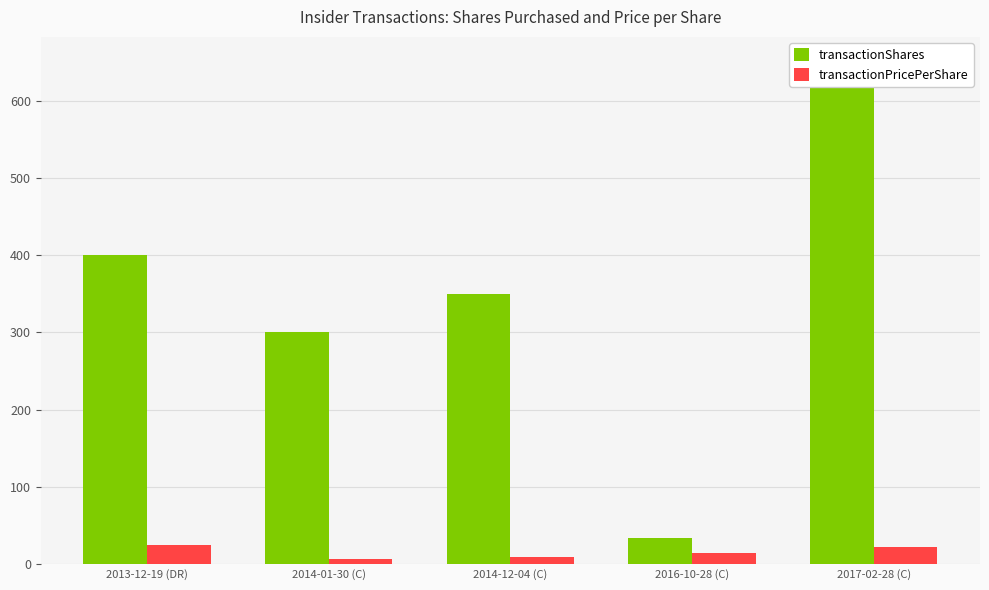

Where does the transactionShares series first go above 350?

2013-12-19 (DR)